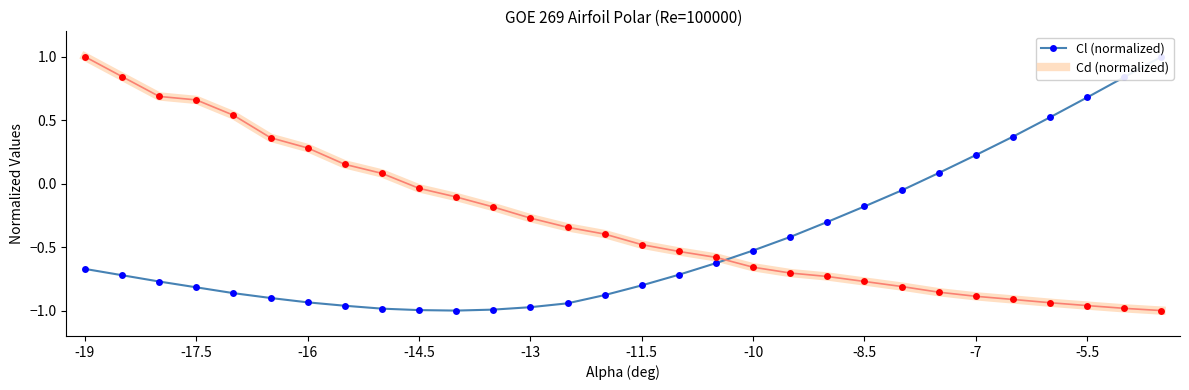

How many interior local valleys does the Cl (normalized) series have?

1